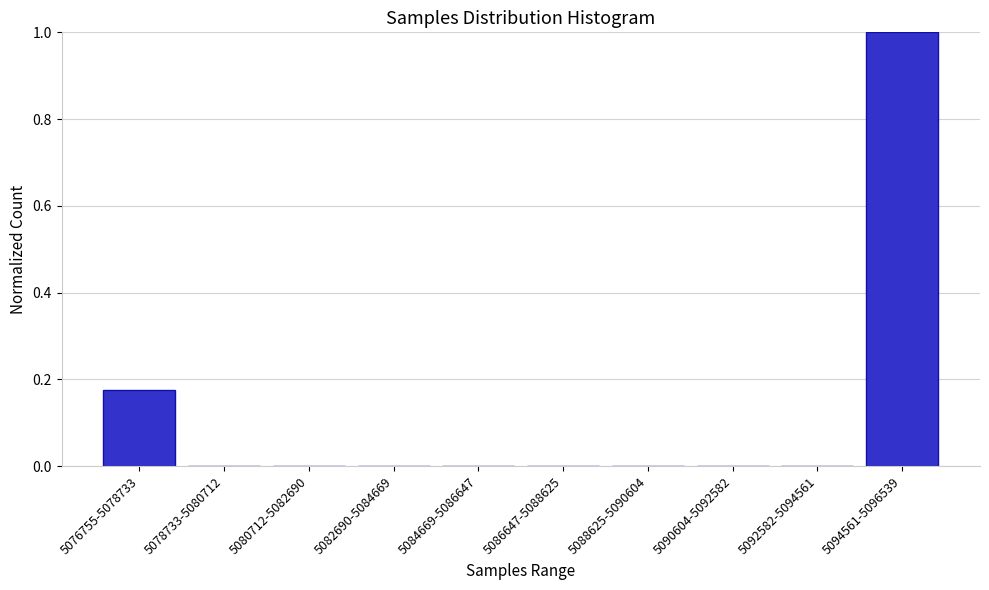

At which category does the chart reach its peak across all series?

5094561-5096539